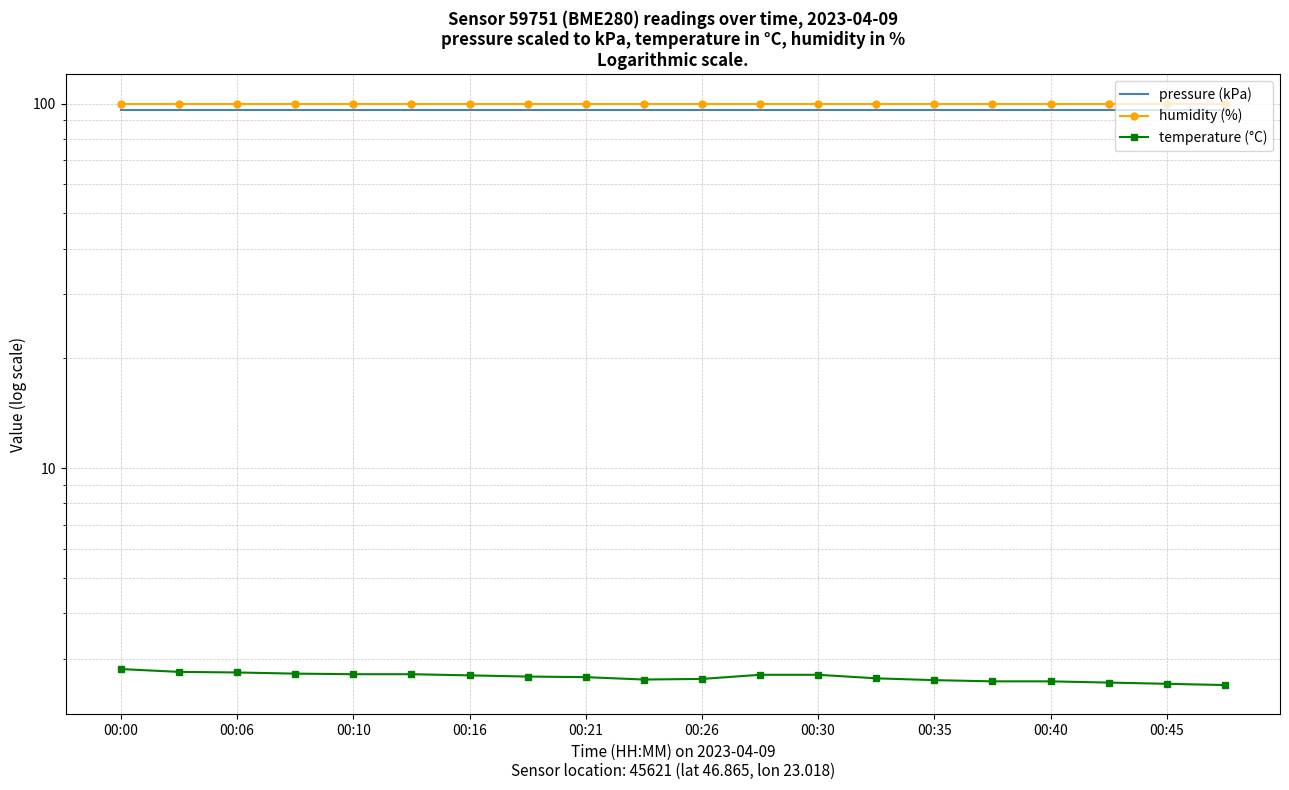

Which has a higher value, 00:35 or 00:21?

00:35